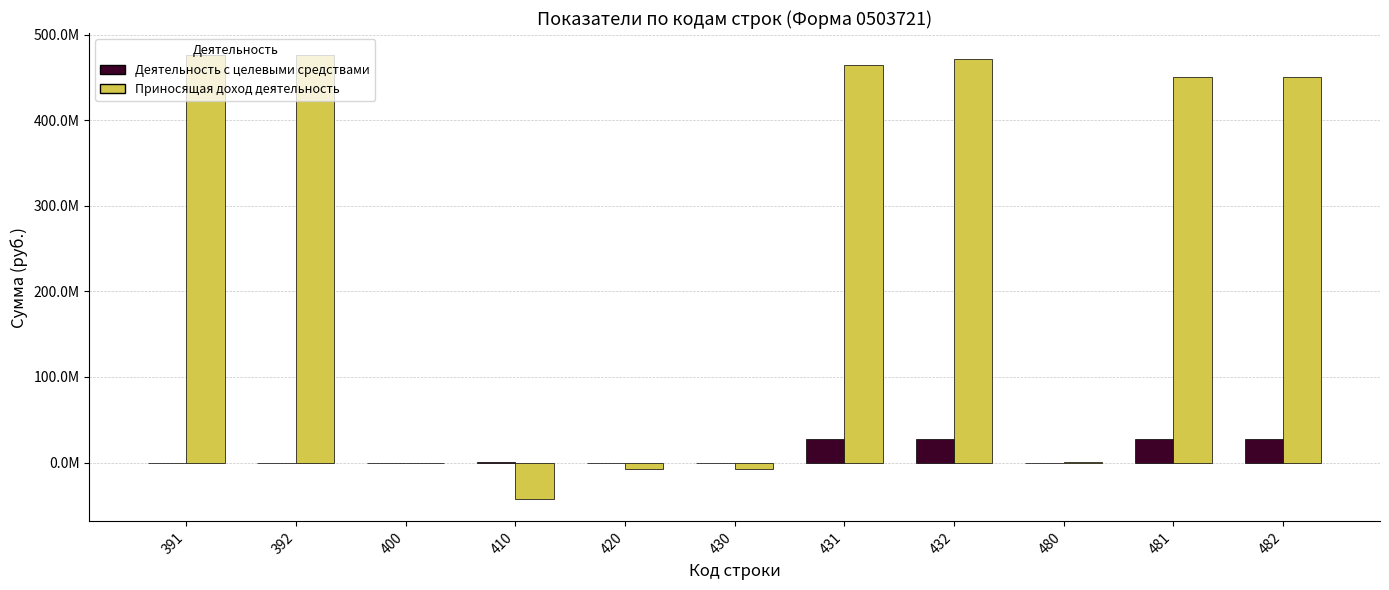

What are all the series names shown in the legend?

Деятельность с целевыми средствами, Приносящая доход деятельность